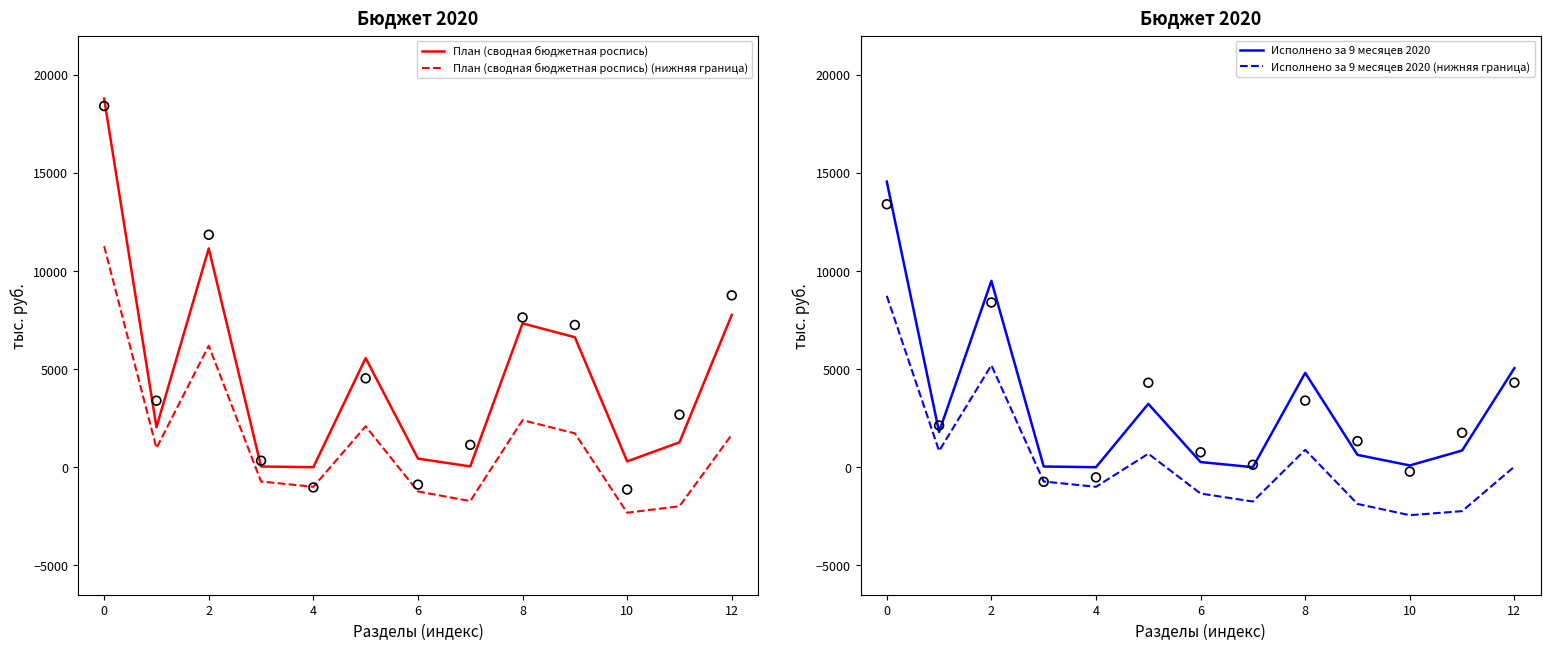

What is the total value across all series at 11?

-2114.2